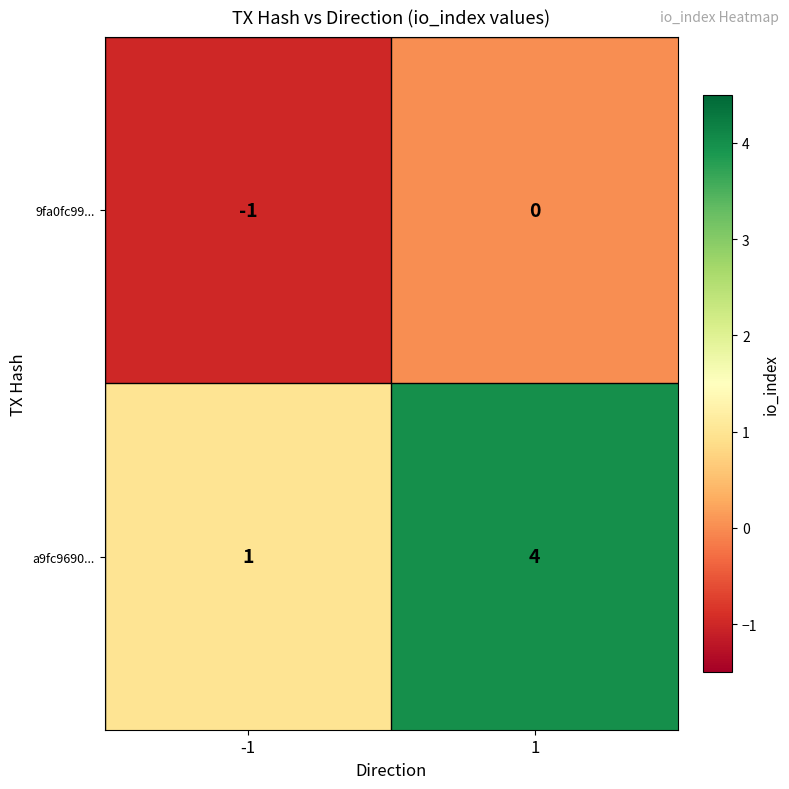

What is the greatest value displayed?

4